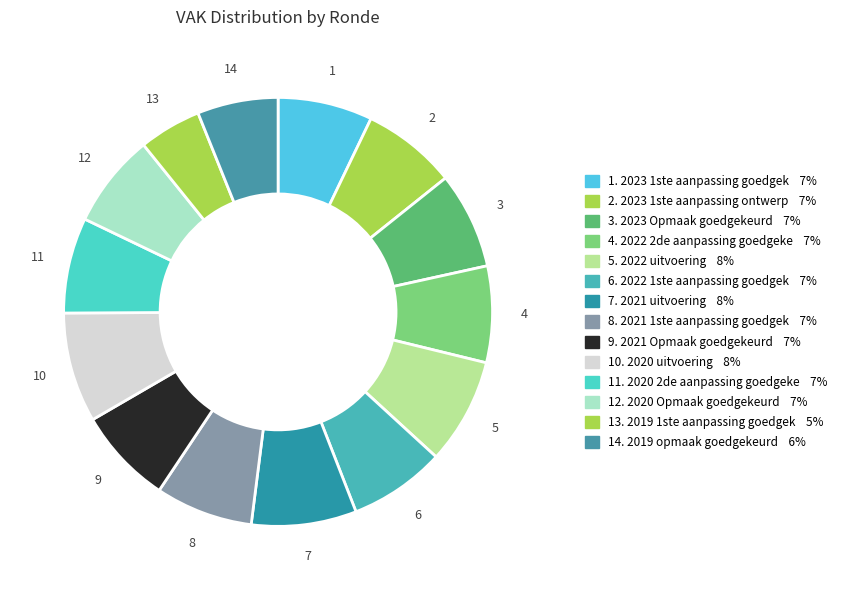

Count the number of slices in the pie.

14